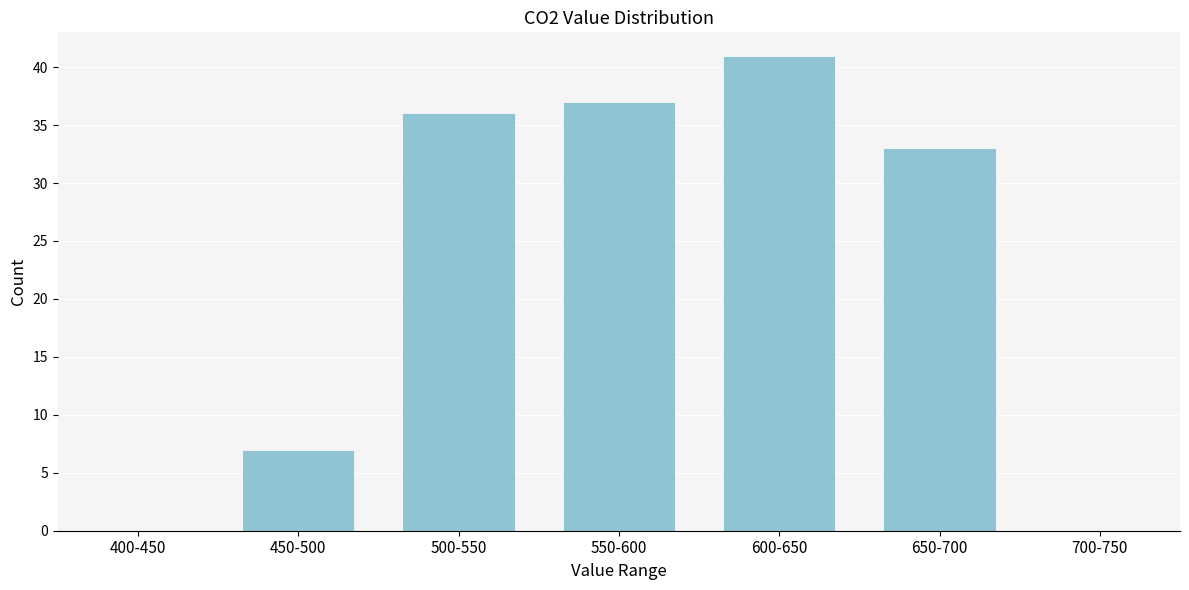

Reading left to right, what are all the values shown in this chart?

400-450=0	450-500=7	500-550=36	550-600=37	600-650=41	650-700=33	700-750=0